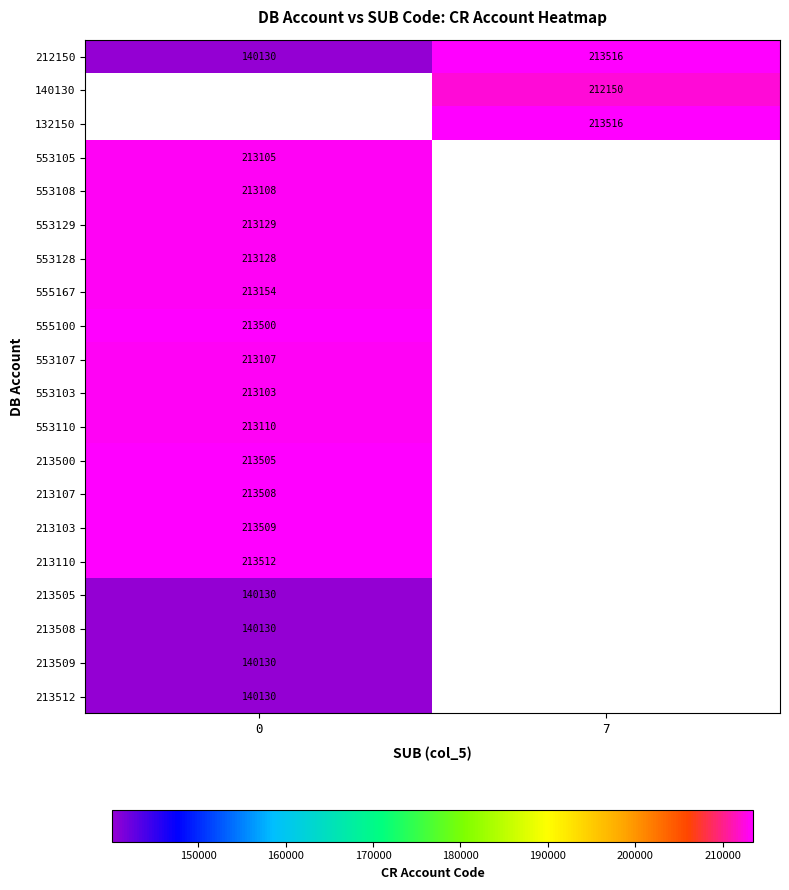

The 213107 series shows 343305 at 0. True or false?

False